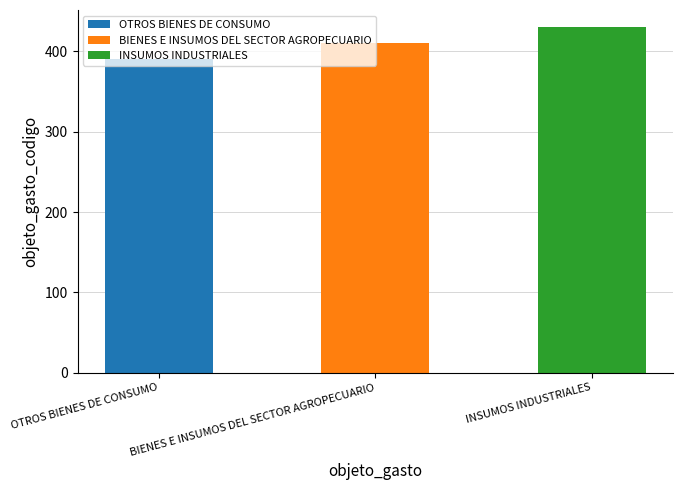

Where is the data nearest to the value 410?

BIENES E INSUMOS DEL SECTOR AGROPECUARIO